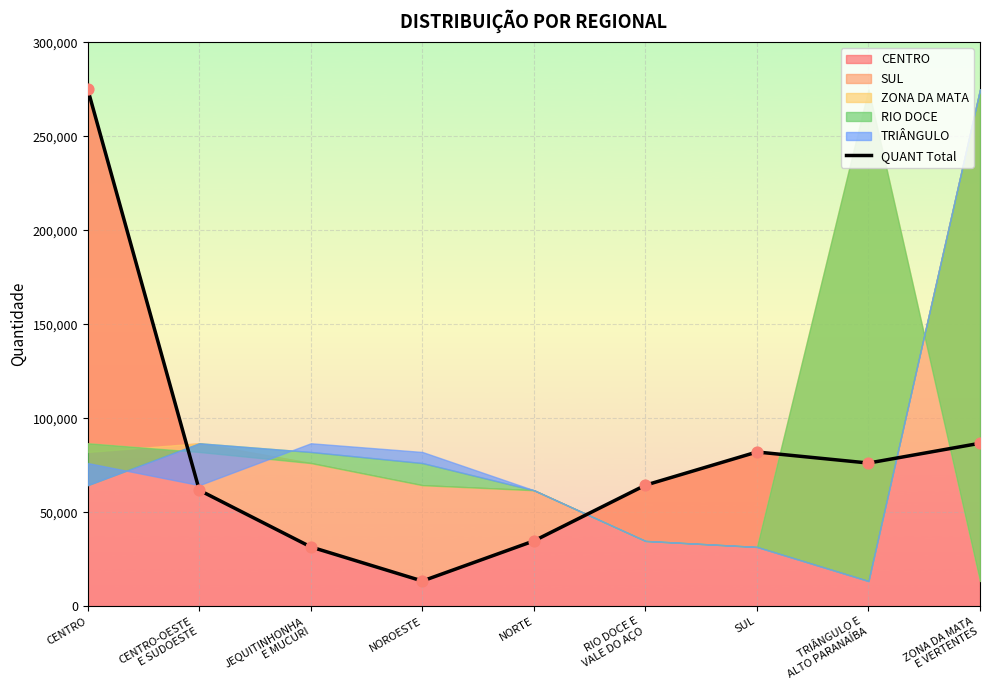

Between TRIÂNGULO E
ALTO PARANAÍBA and NORTE, which is larger?

TRIÂNGULO E
ALTO PARANAÍBA